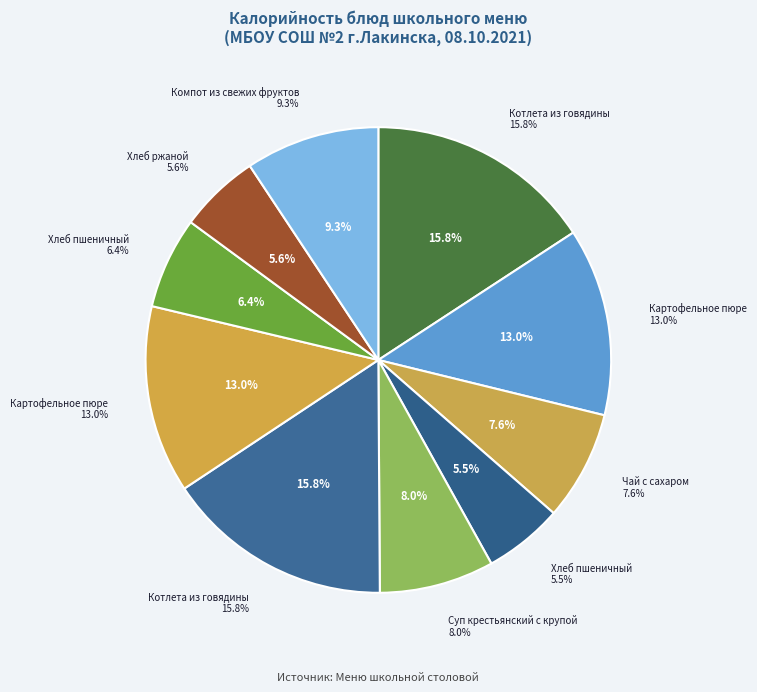

Is there a majority slice in this chart?

No